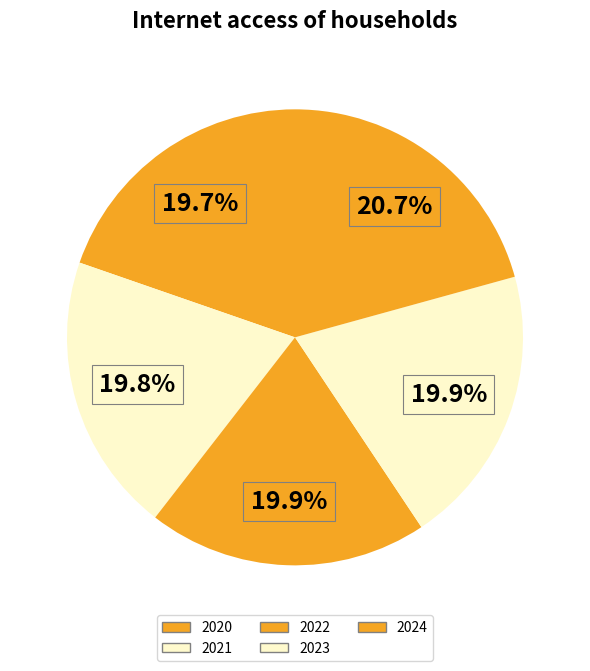

To the nearest percent, what portion does 2022 represent?

20%